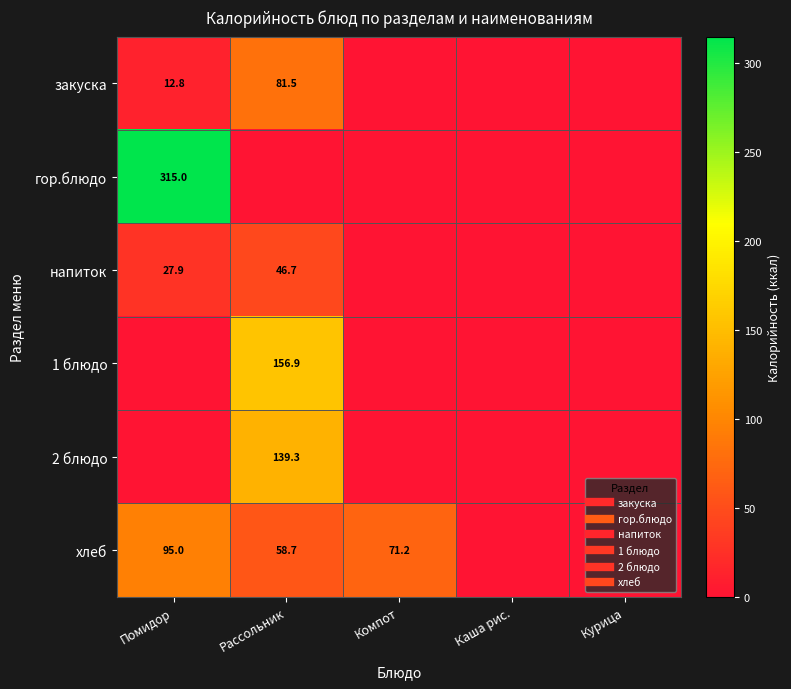

What is the spread (max minus min) of values at Компот?

71.2